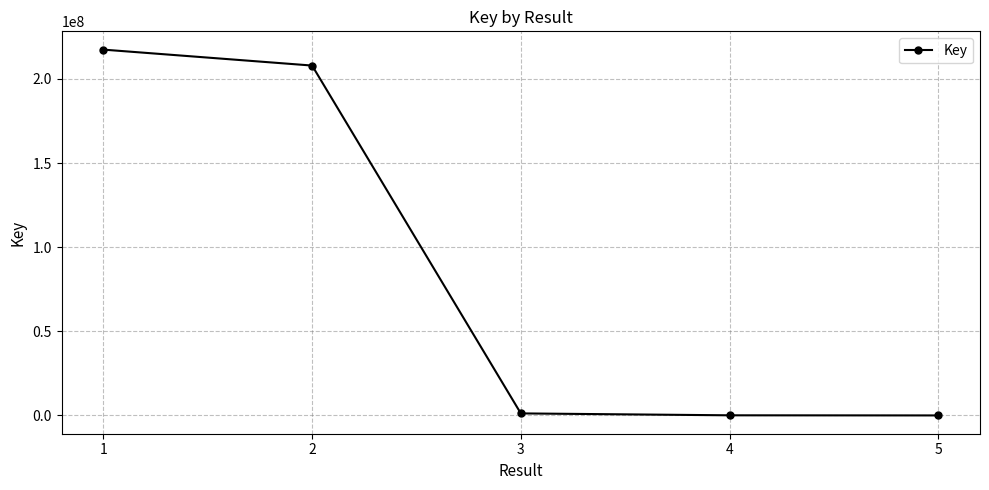

What is the difference between the second highest and minimum values?

207934707